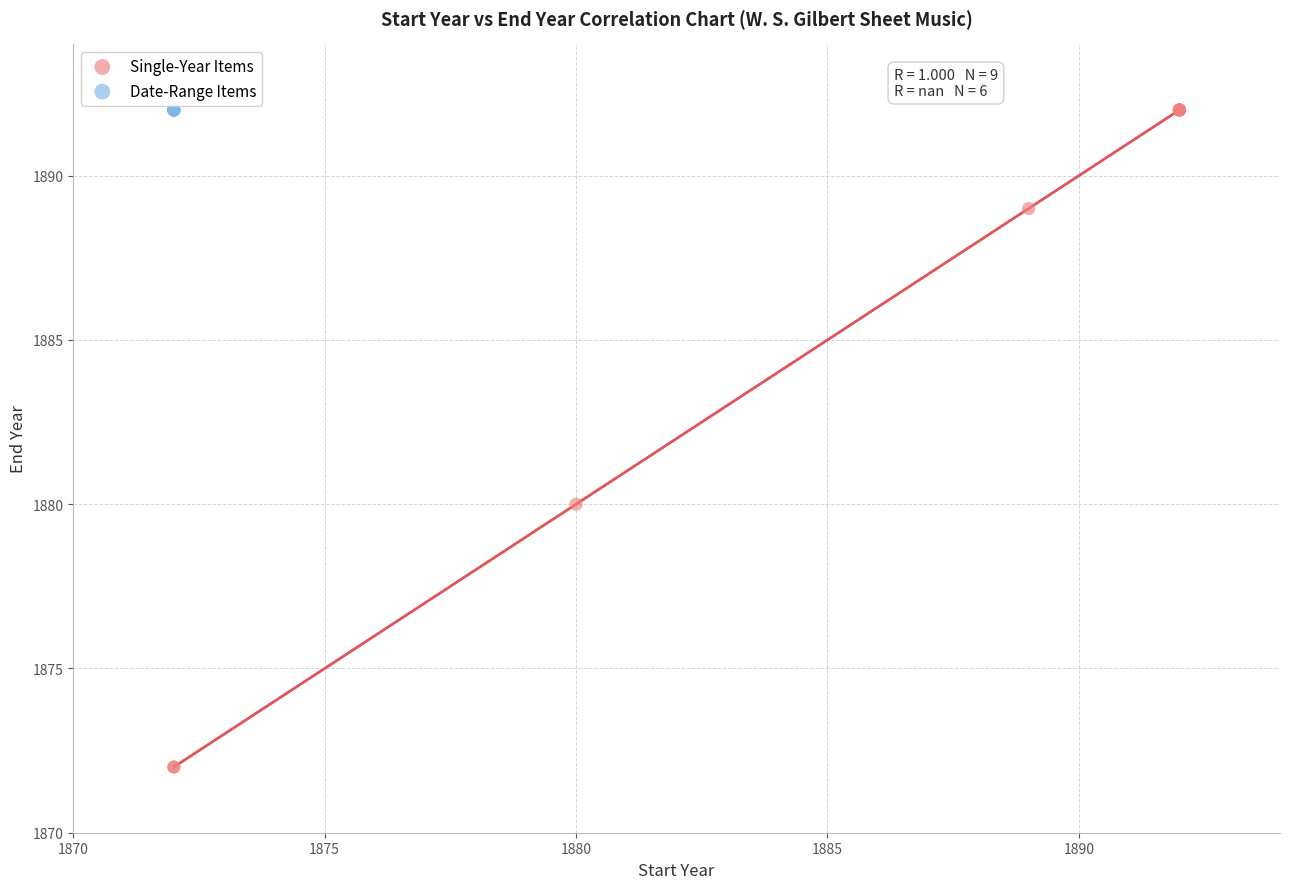

Which series reaches the minimum Y coordinate?

Single-Year Items